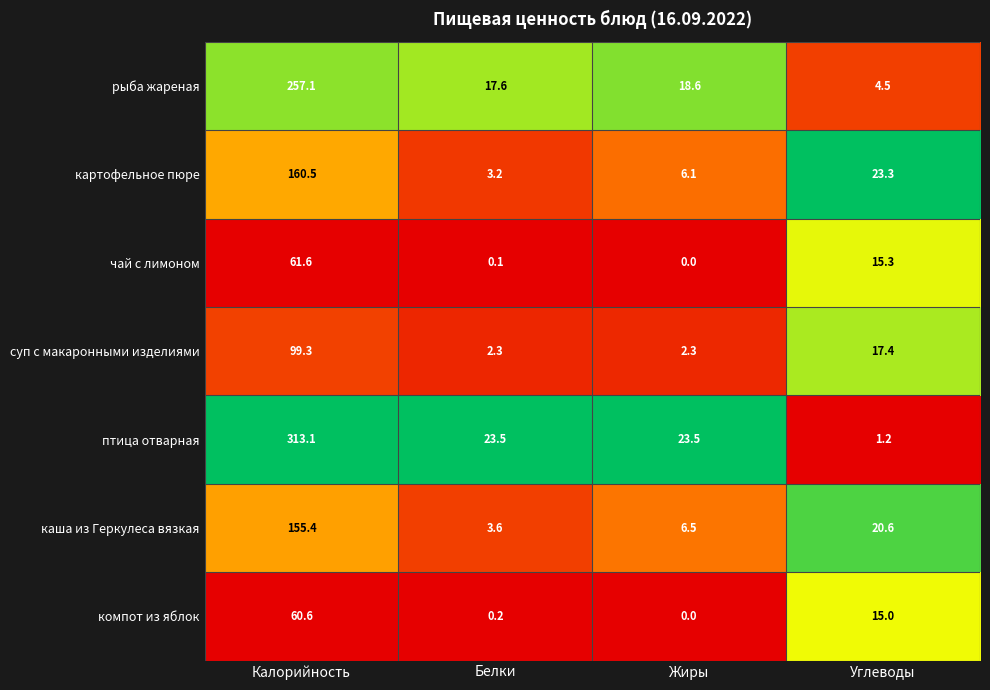

Which series has the largest range (max minus min)?

птица отварная